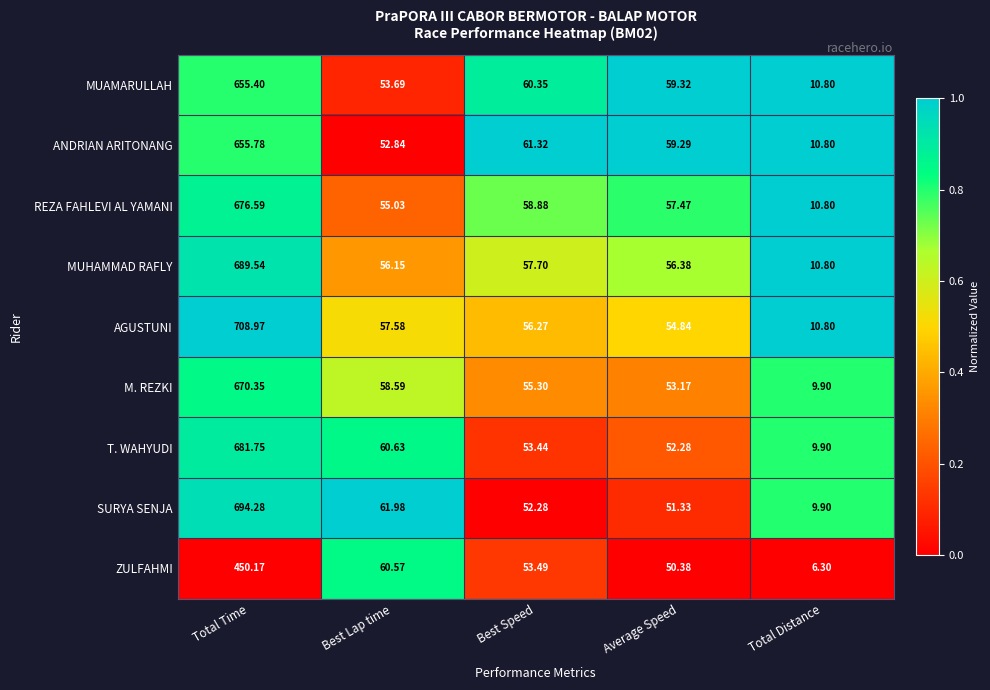

What is the spread (max minus min) of values at Average Speed?

8.9